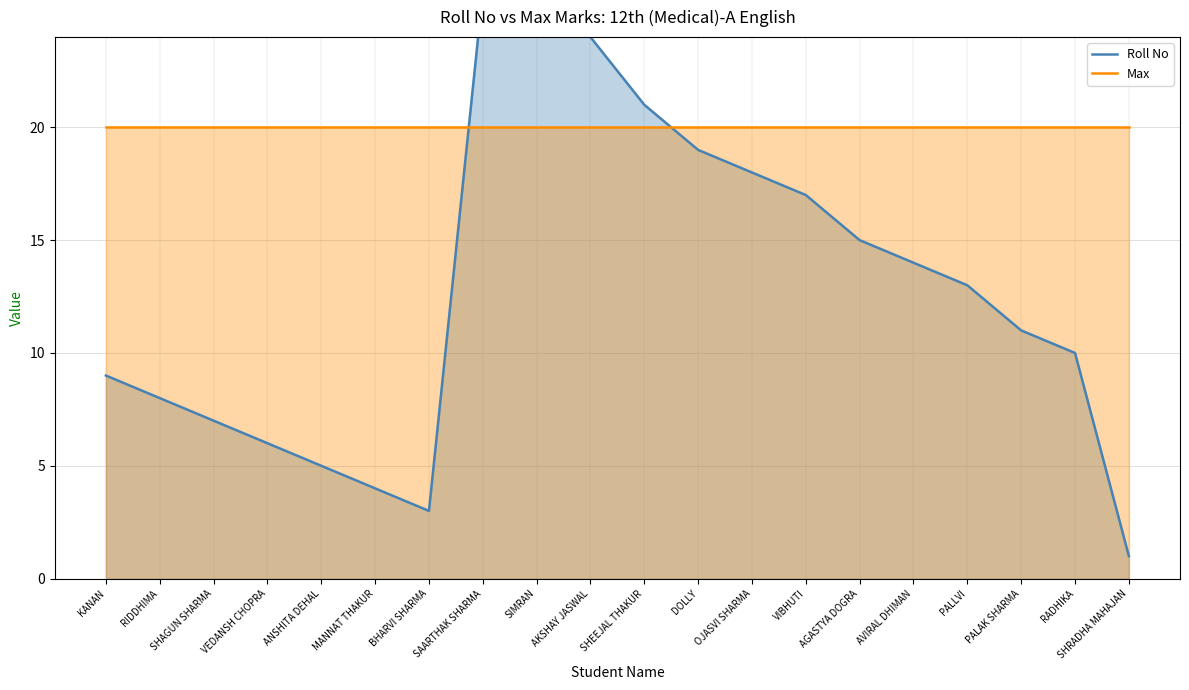

Reading left to right, list all the values displayed in this chart.

KANAN=9	RIDDHIMA=8	SHAGUN SHARMA=7	VEDANSH CHOPRA=6	ANSHITA DEHAL=5	MANNAT THAKUR=4	BHARVI SHARMA=3	SAARTHAK SHARMA=26	SIMRAN=25	AKSHAY JASWAL=24	SHEEJAL THAKUR=21	DOLLY=19	OJASVI SHARMA=18	VIBHUTI=17	AGASTYA DOGRA=15	AVIRAL DHIMAN=14	PALLVI=13	PALAK SHARMA=11	RADHIKA=10	SHRADHA MAHAJAN=1